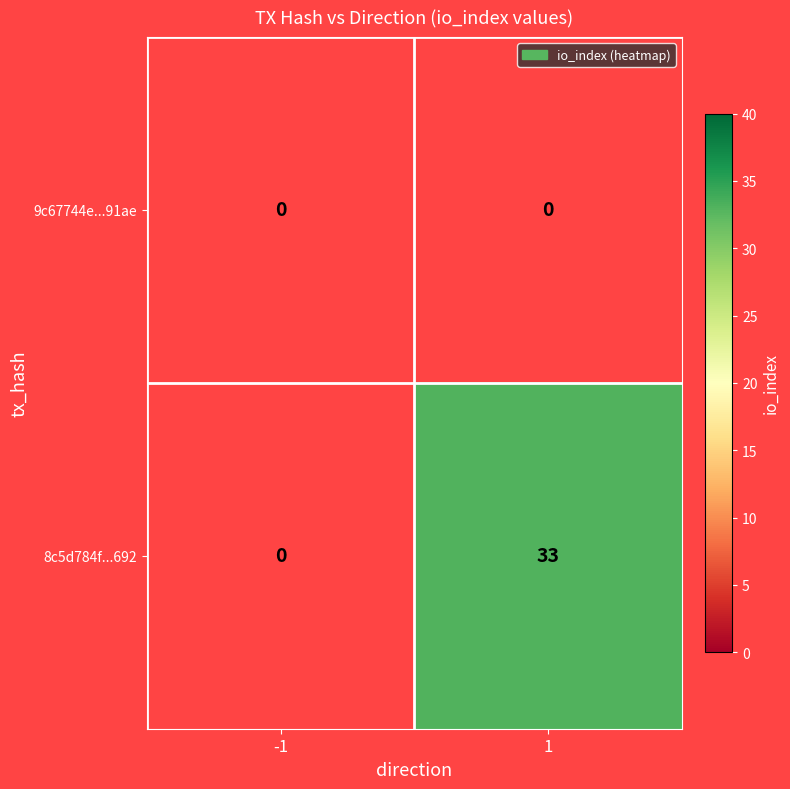

Is it true that 8c5d784f...692 equals 33 at 1?

True